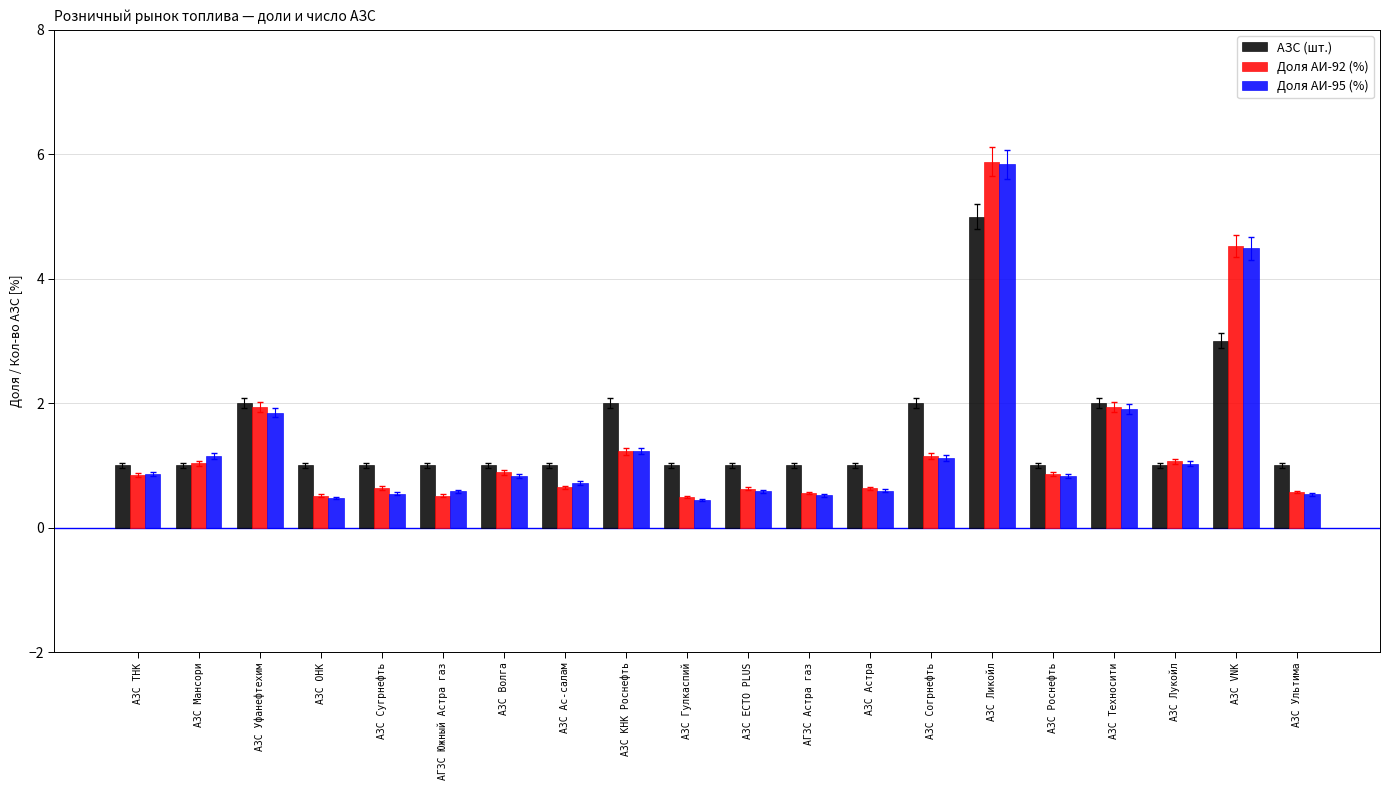

What is the maximum value shown in the chart?

5.9